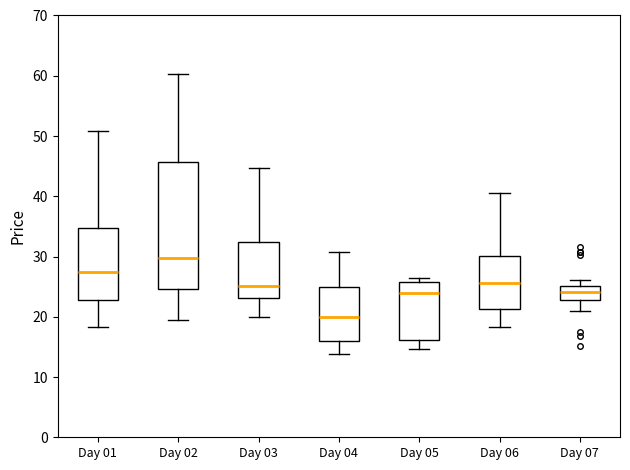

Which box's median line is the lowest?

Day 04